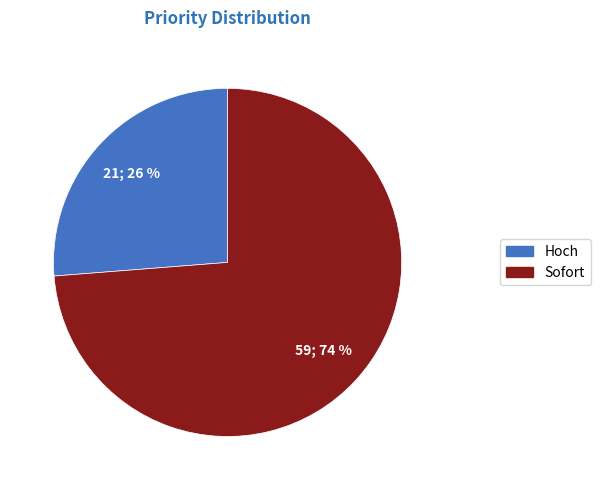

Count the number of slices in the pie.

2